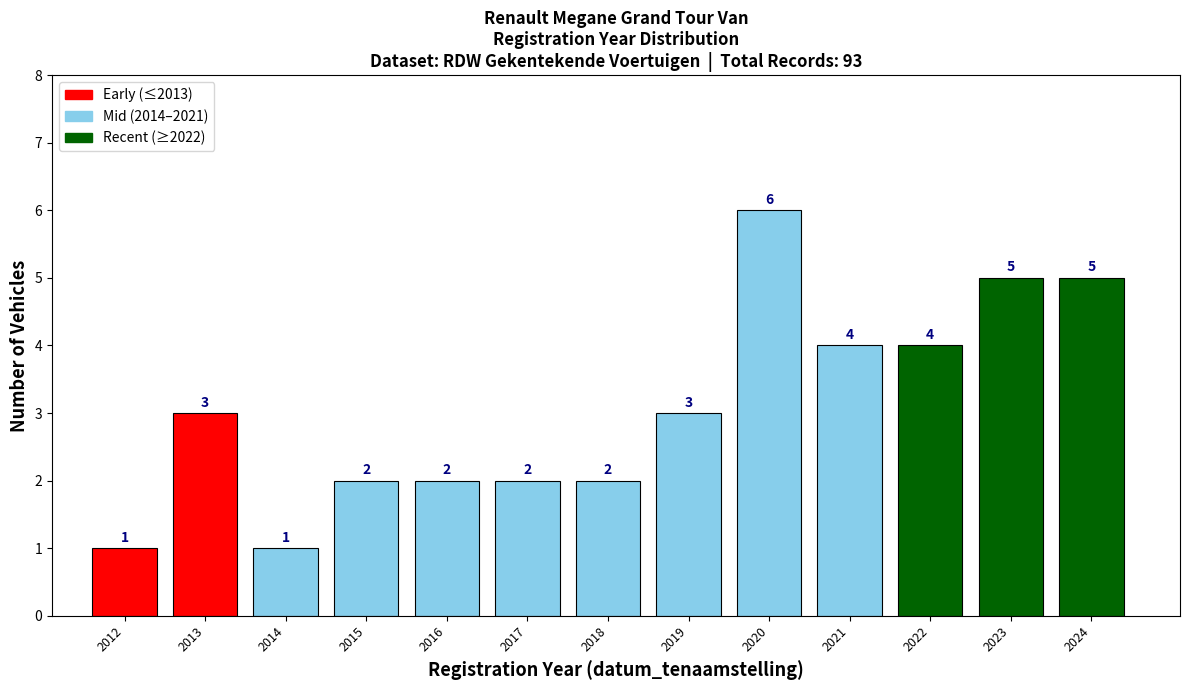

Reading left to right, what are all the values shown in this chart?

2012=1	2013=3	2014=1	2015=2	2016=2	2017=2	2018=2	2019=3	2020=6	2021=4	2022=4	2023=5	2024=5